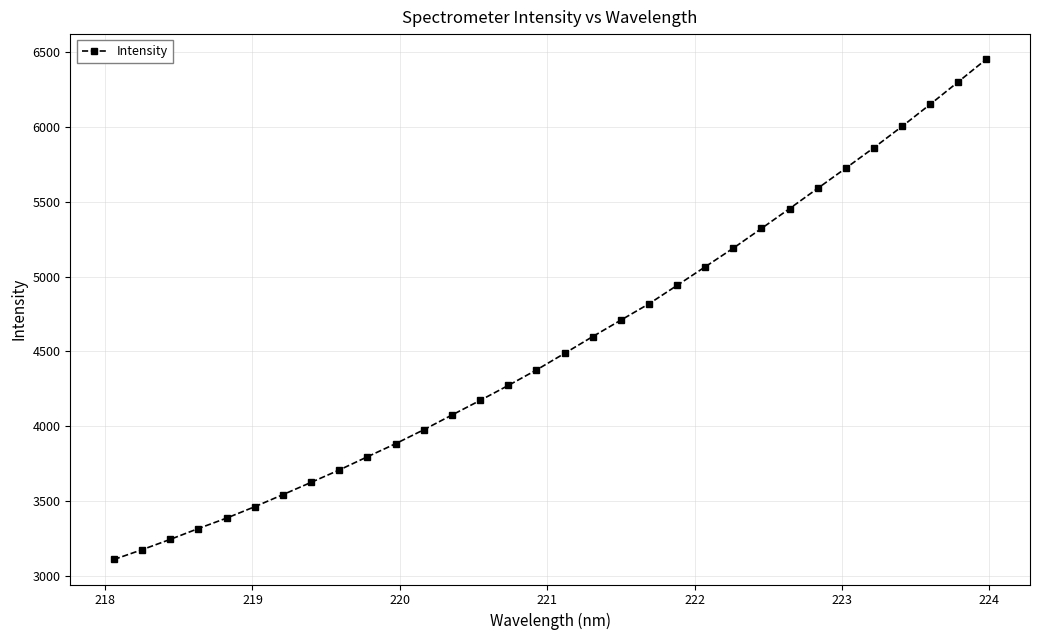

What is the maximum value shown in the chart?

6453.2